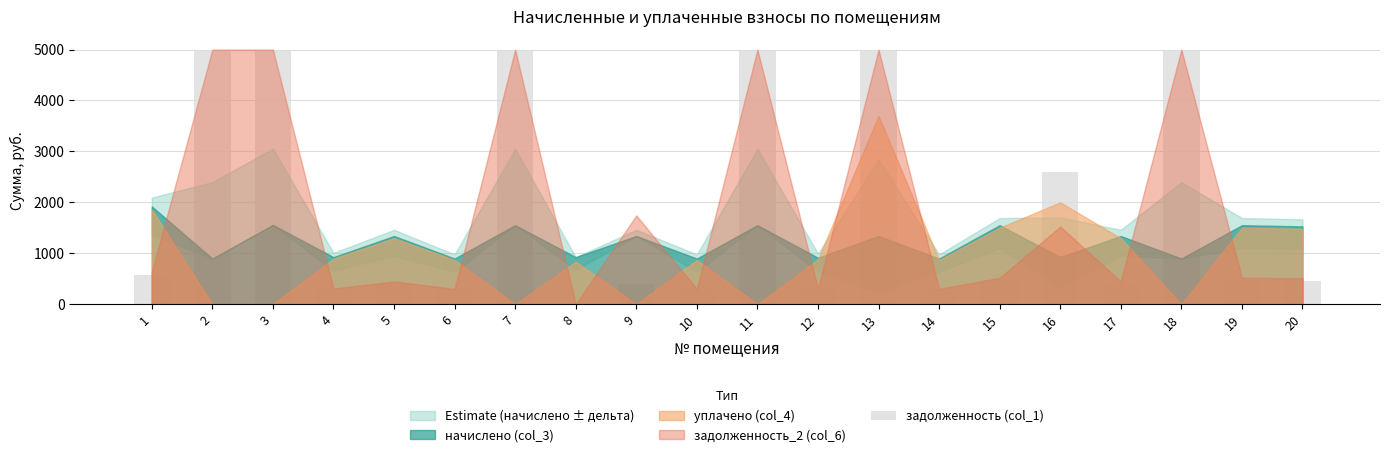

Is it true that the value at 13 is 7623.1?

False